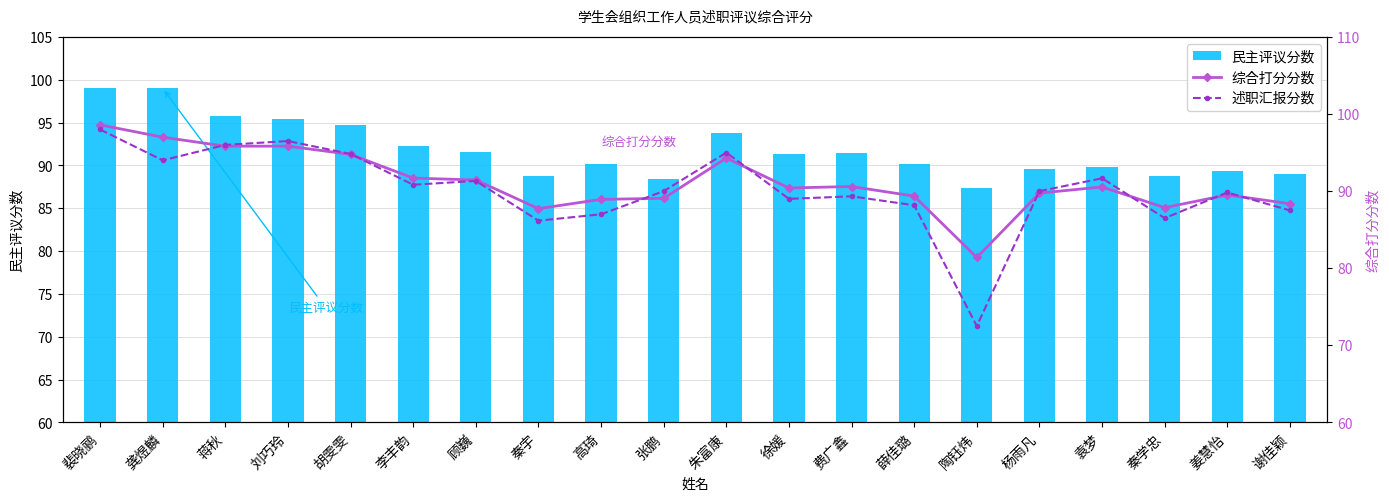

What is the difference between the maximum and minimum values in the 综合打分分数 series?

17.2